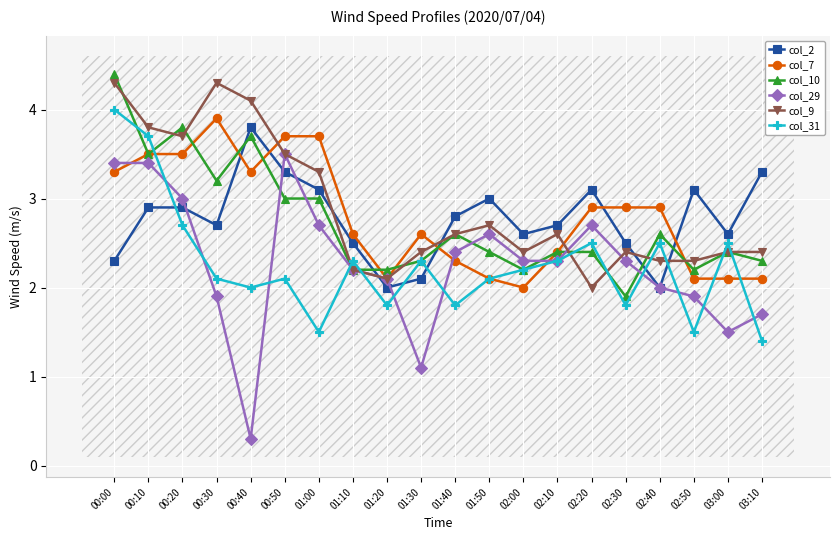

At which category is the sum across all series the highest?

00:00